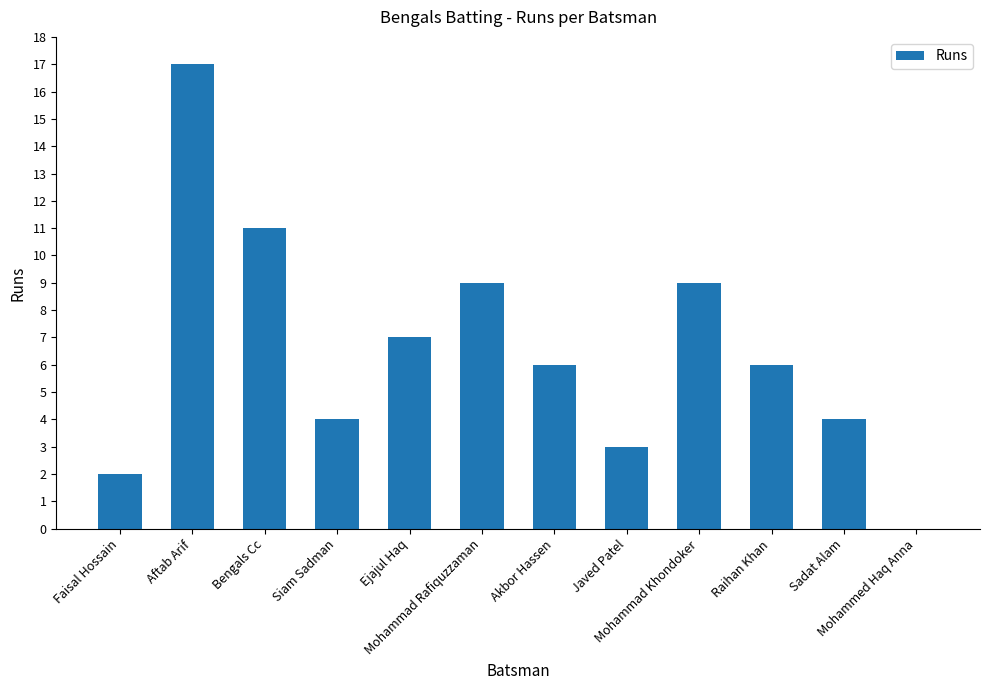

What is the change in value from Ejajul Haq to Sadat Alam?

-3